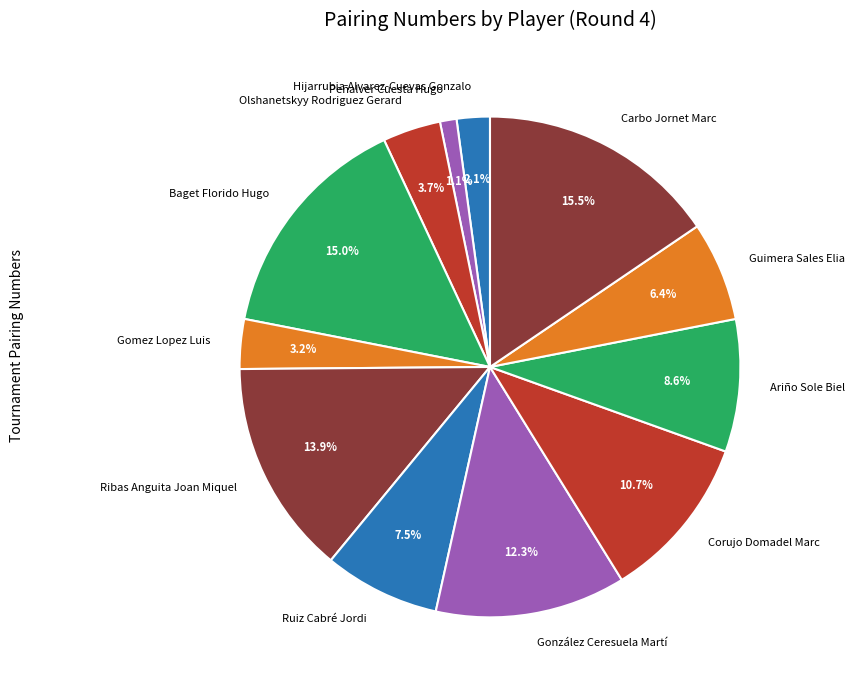

Which has a higher value, Hijarrubia Alvarez-Cuevas Gonzalo or Peñalver Cuesta Hugo?

Hijarrubia Alvarez-Cuevas Gonzalo